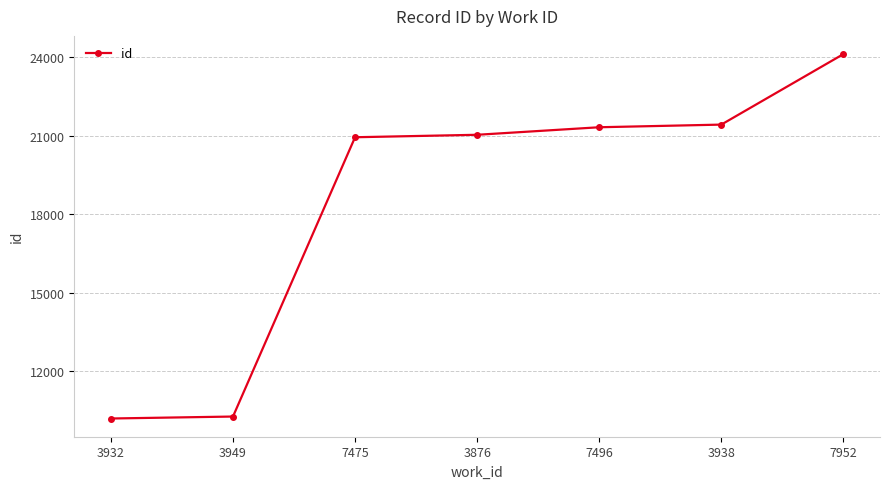

What is the label of the 2nd point from the right?

3938